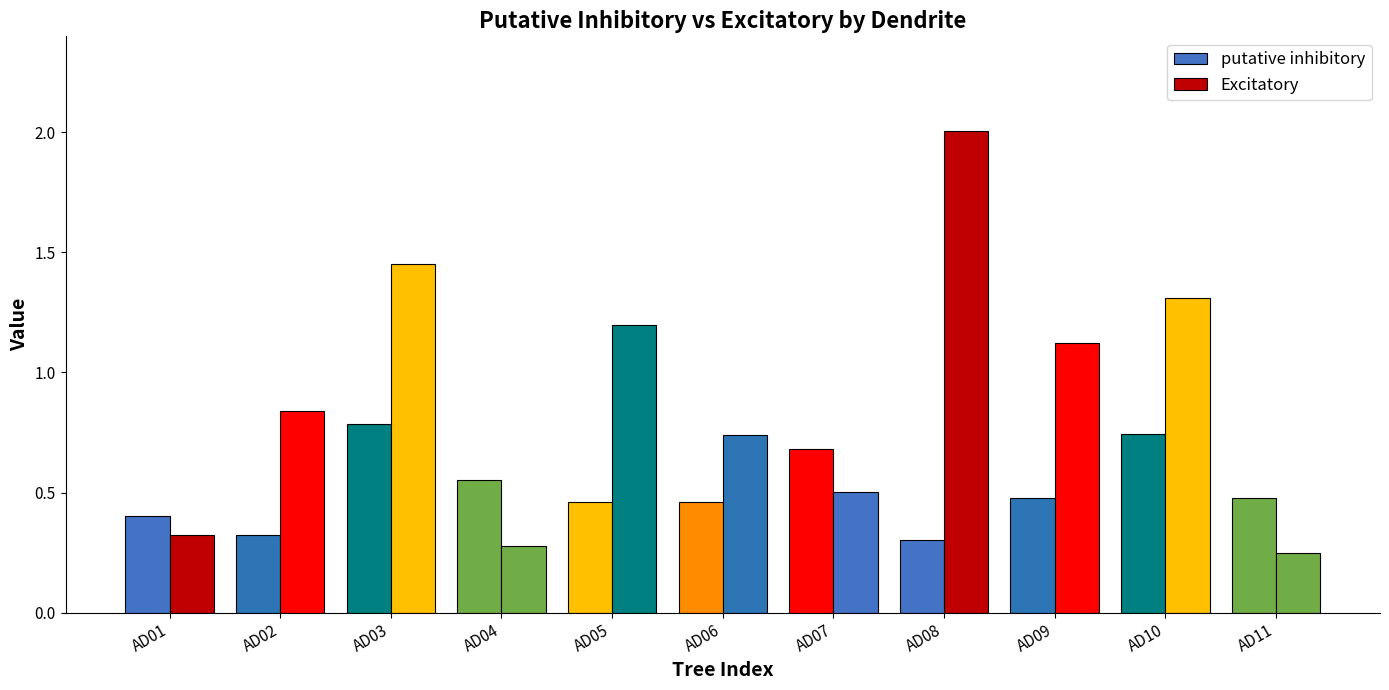

Which category has the lowest value across all series?

AD11